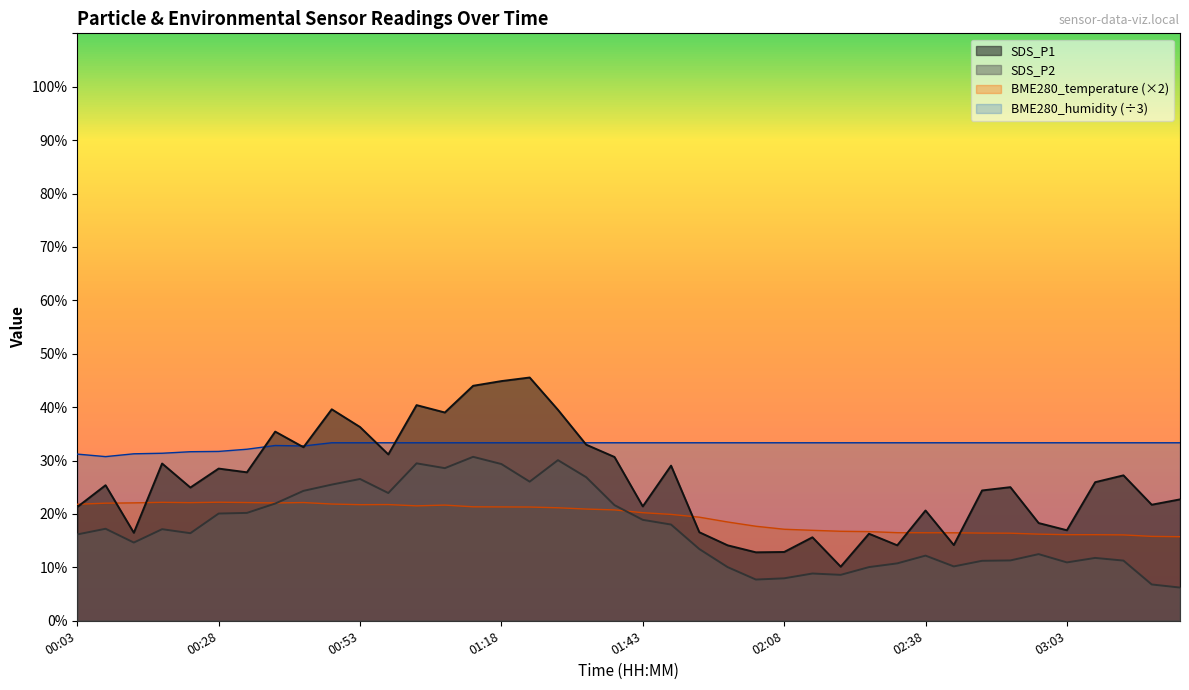

True or false: SDS_P1 and SDS_P2 intersect in this chart.

False